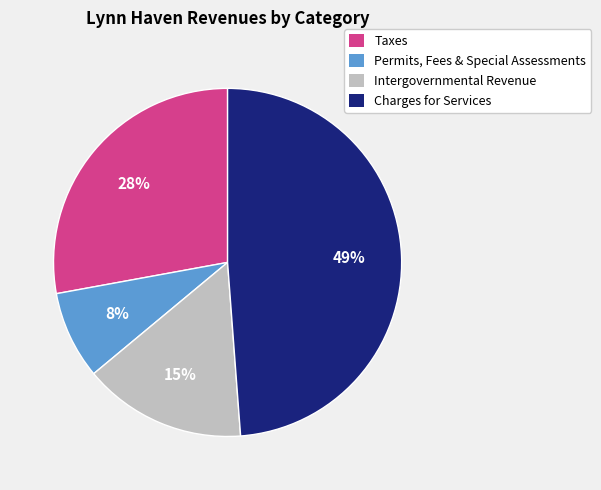

To the nearest percent, what is the combined percentage of Intergovernmental Revenue and Charges for Services?

64%